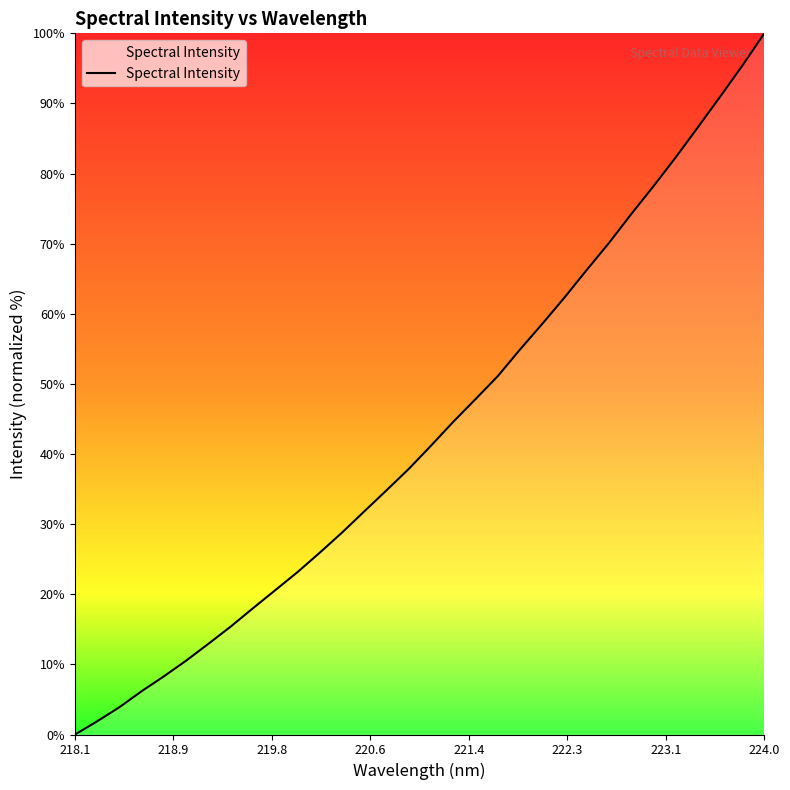

What is the difference between the maximum and minimum values?

100.0